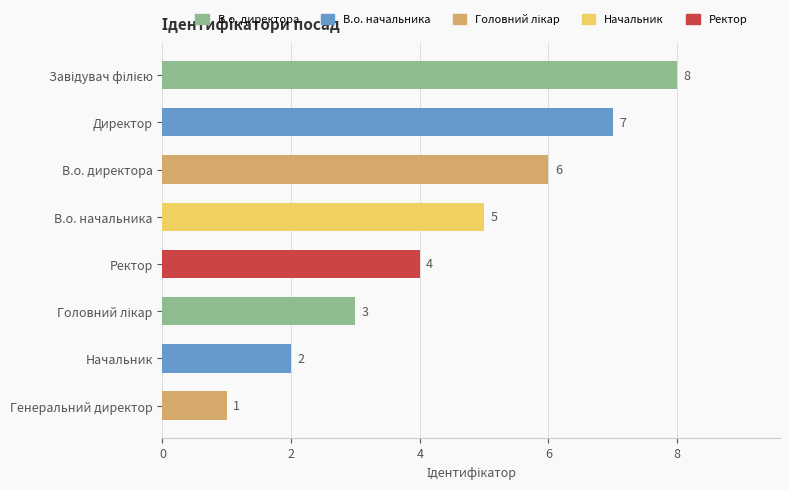

Is it true that the value at В.о. начальника is 5?

True